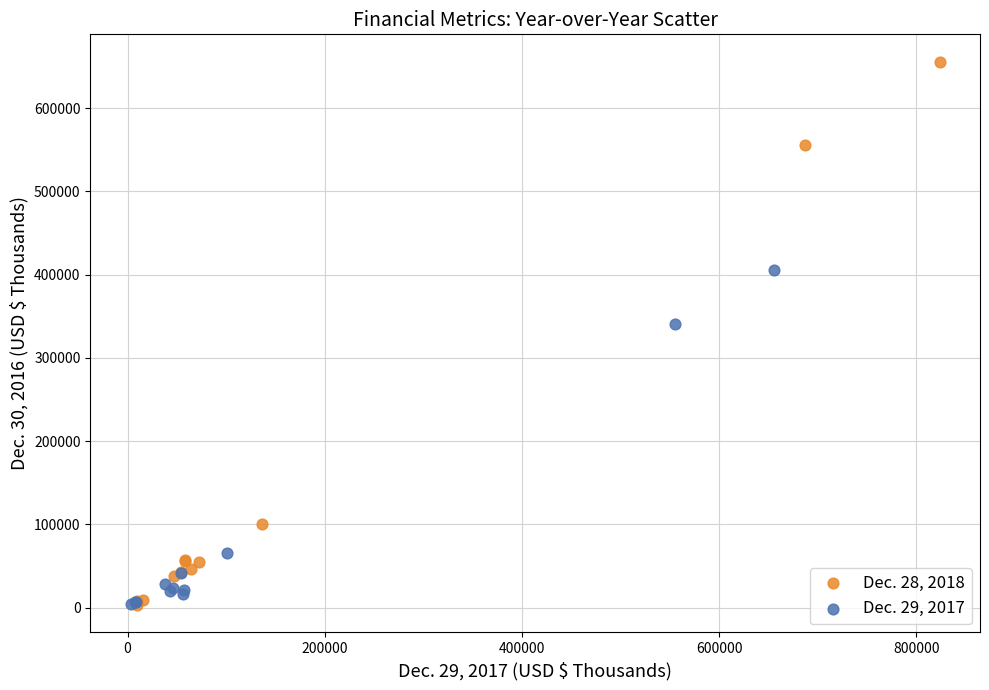

What are all the series names shown in the legend?

Dec. 28, 2018, Dec. 29, 2017